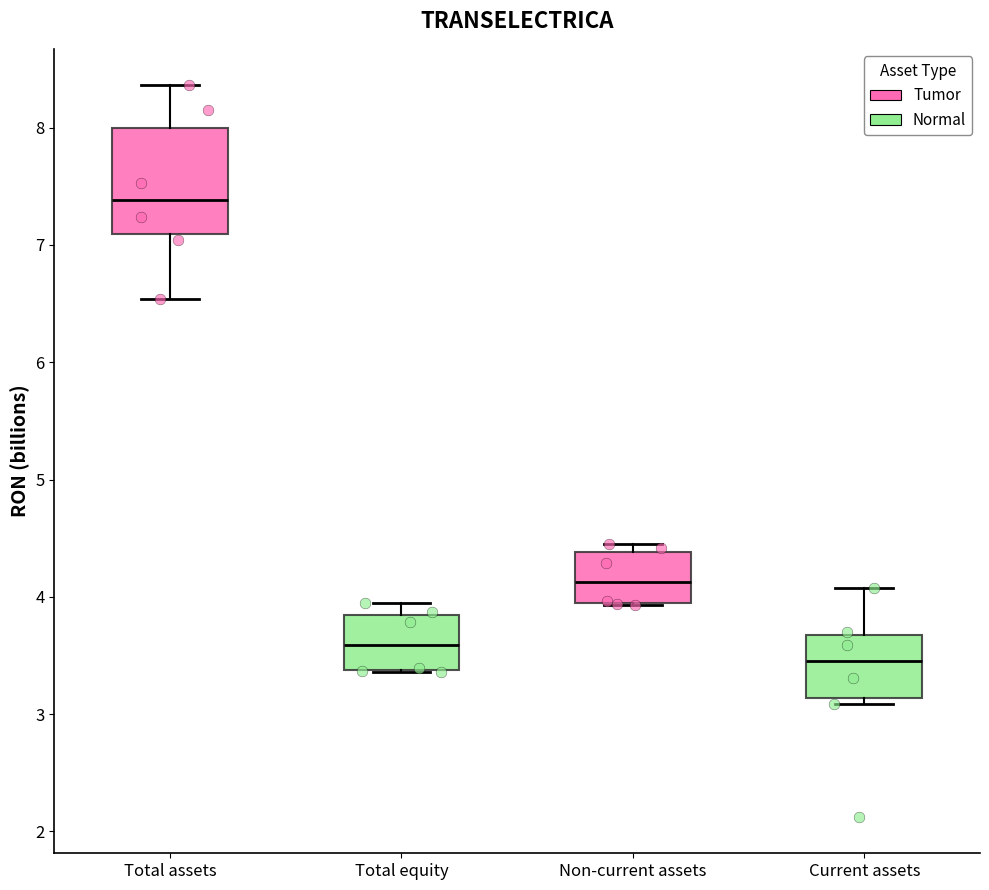

Reading left to right, transcribe this box plot: for each box, give where its median line is, the range the box spans, and where its two whiskers end, as read against the y-axis. The values are not printed on the chart, so give them approximately, as read against the axis.

Total assets: median 7.4, box 7.1 to 8.0, whiskers 6.5 to 8.4
Total equity: median 3.6, box 3.4 to 3.8, whiskers 3.4 to 3.9
Non-current assets: median 4.1, box 3.9 to 4.4, whiskers 3.9 to 4.4 (just above the box's upper edge)
Current assets: median 3.5, box 3.1 to 3.7, whiskers 3.1 (just below the box's lower edge) to 4.1